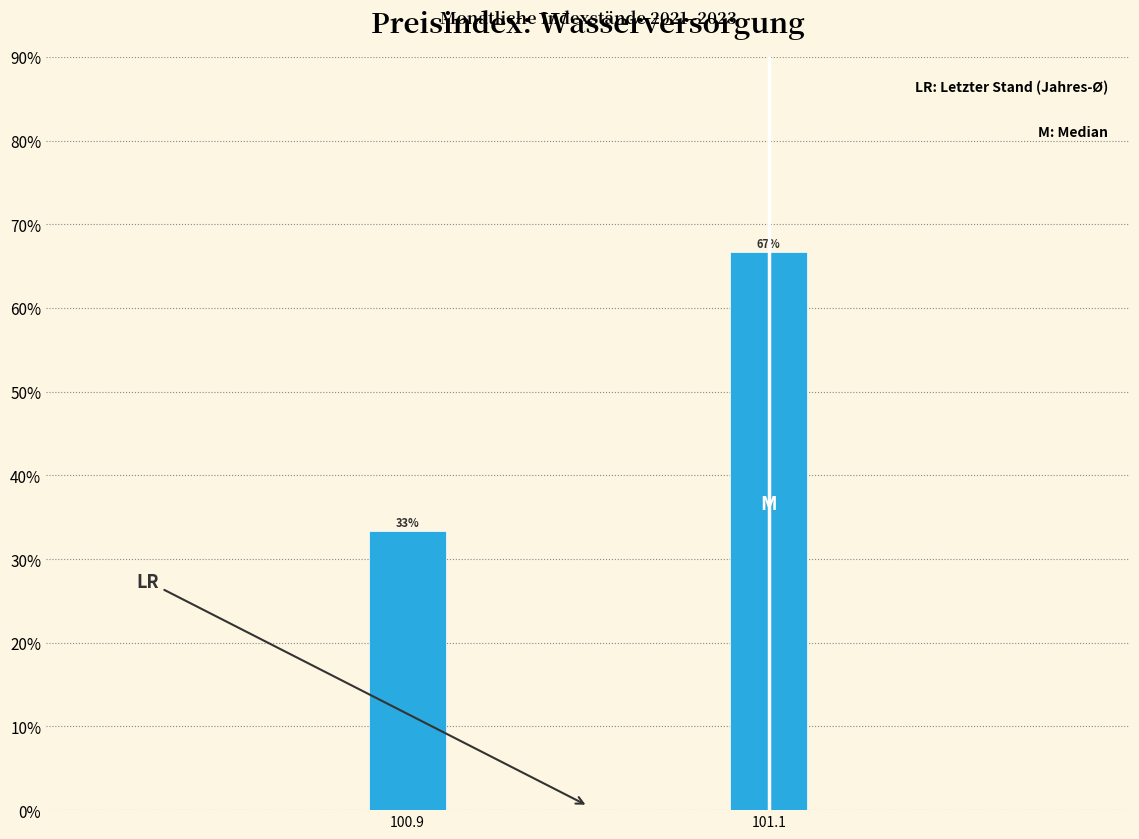

The value at 100.9 is 33.3. True or false?

True